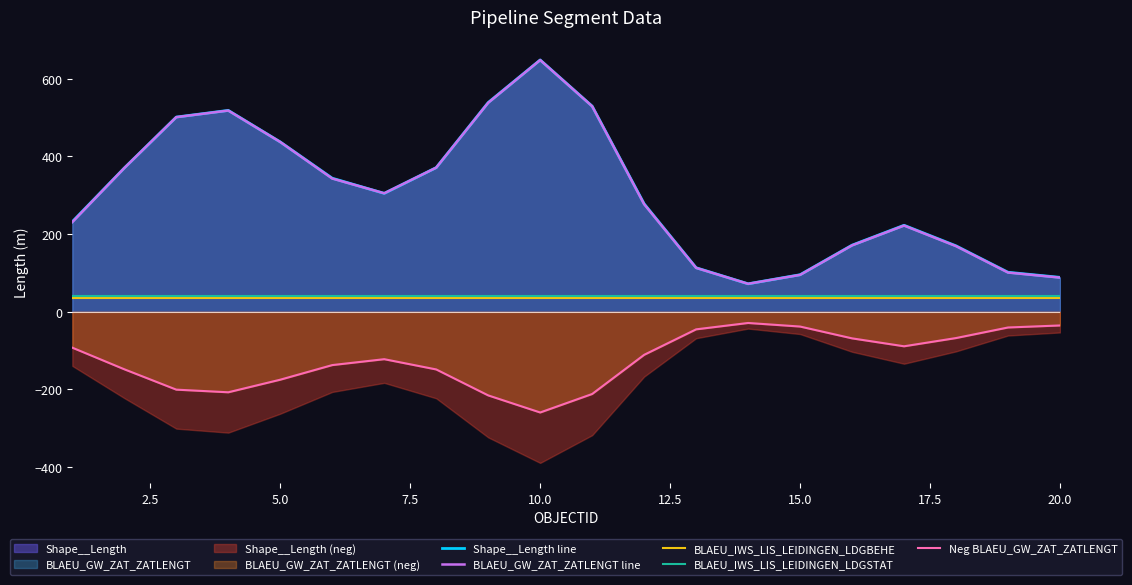

How many values in the Neg BLAEU_GW_ZAT_ZATLENGT series are below -110?

11